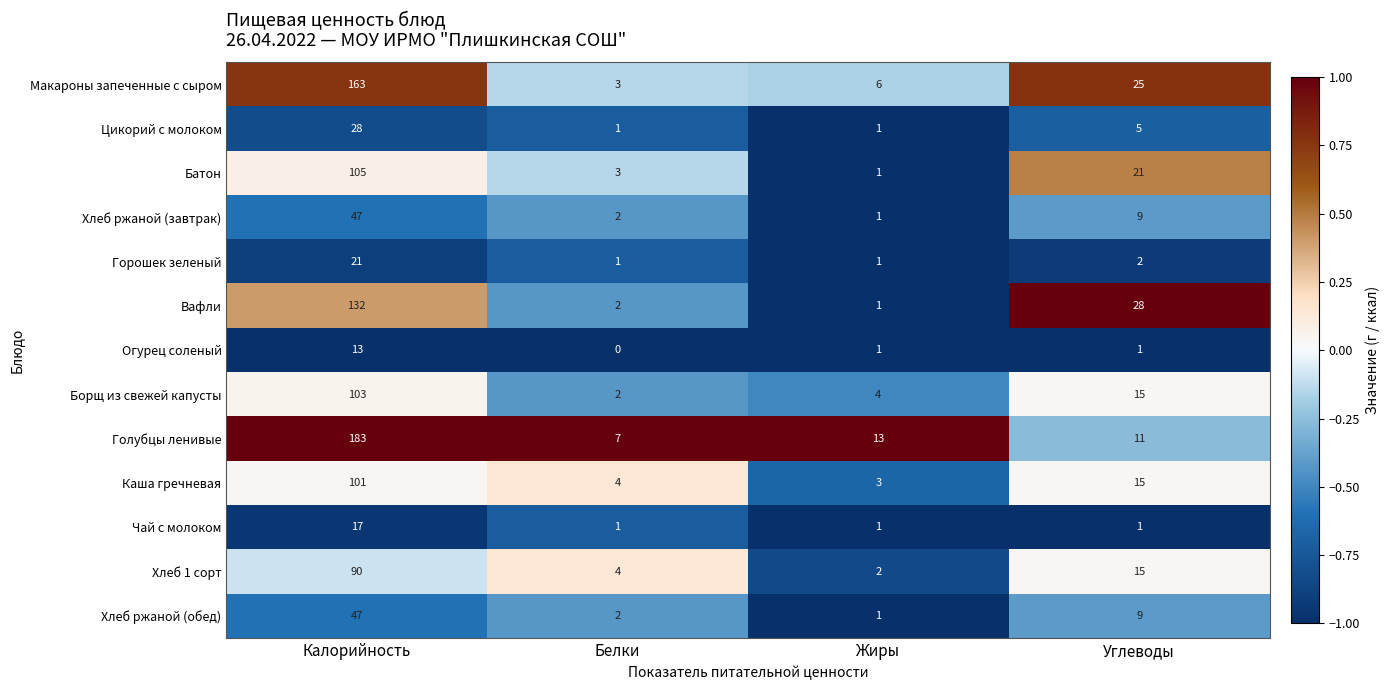

What is the sum of the Макароны запеченные с сыром values at Углеводы and Белки?

28